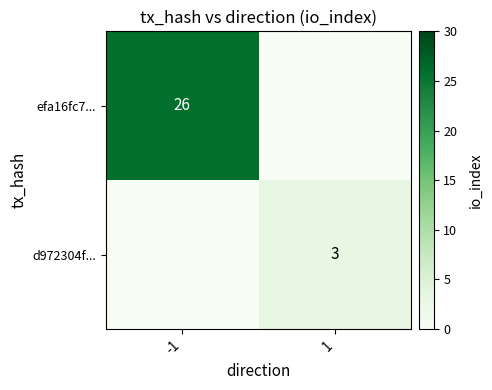

The value of efa16fc7... at -1 is 13. True or false?

False